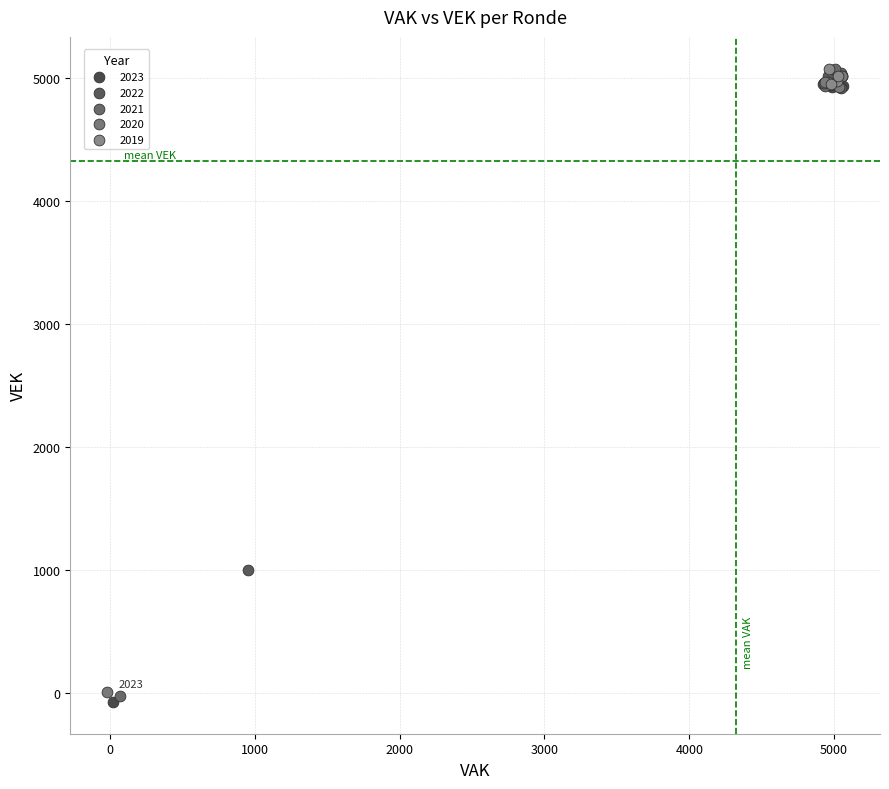

What are all the series names shown in the legend?

2023, 2022, 2021, 2020, 2019